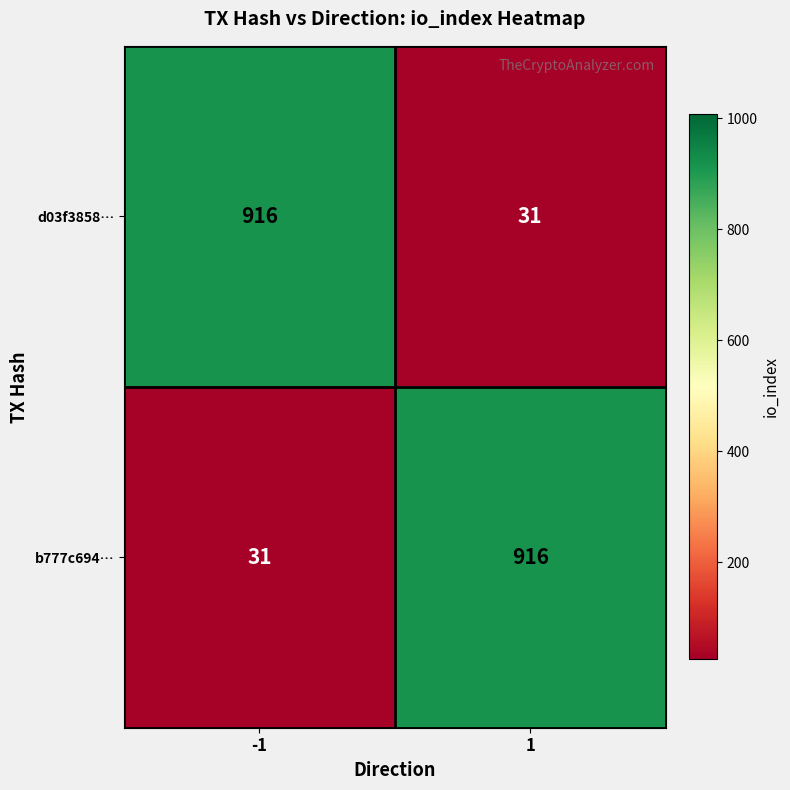

What is the approximate value of b777c694… at 1, to the nearest 50?

900